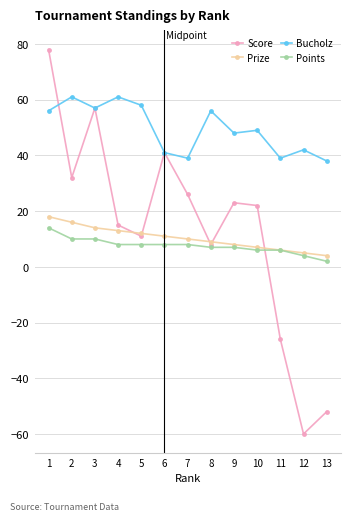

Is it true that Points equals 2 at 13?

True